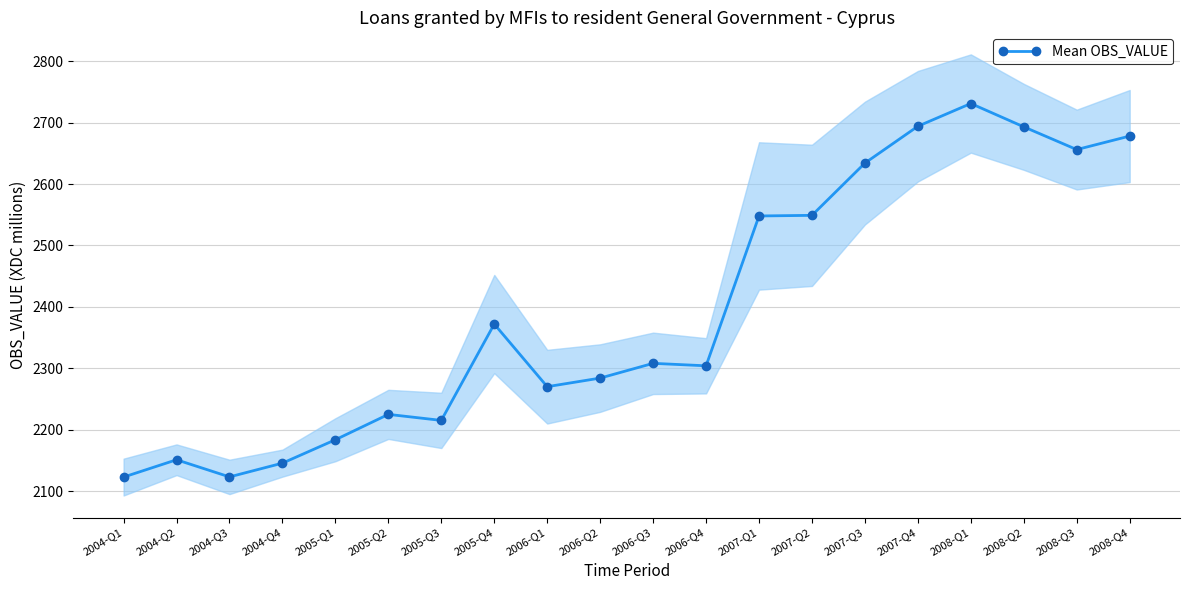

The chart shows a value of 2731.1 at 2008-Q1. True or false?

True